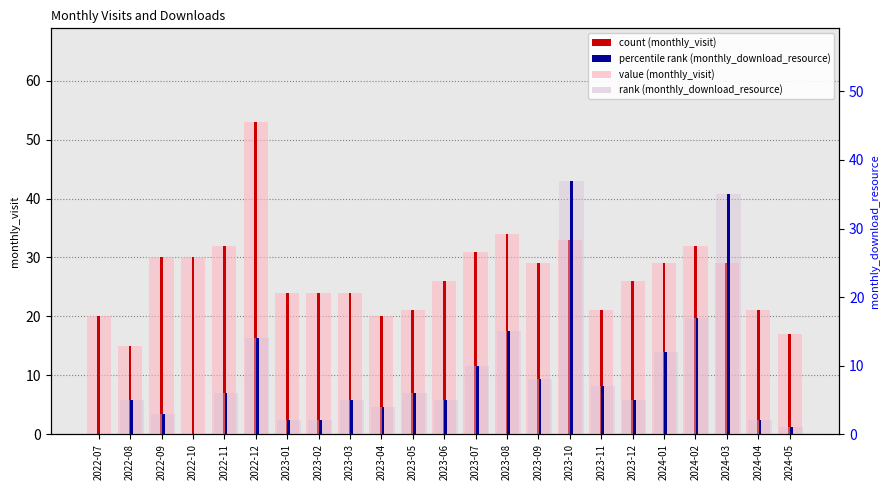

Which series has the largest range (max minus min)?

value (monthly_visit)